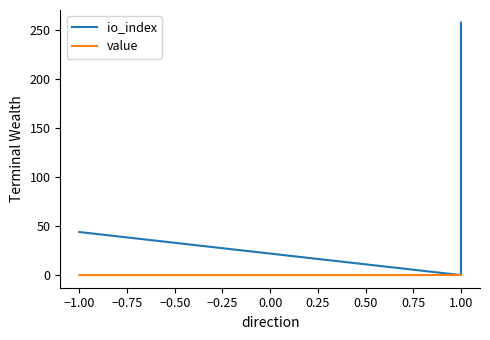

How many values in io_index are above zero?

2